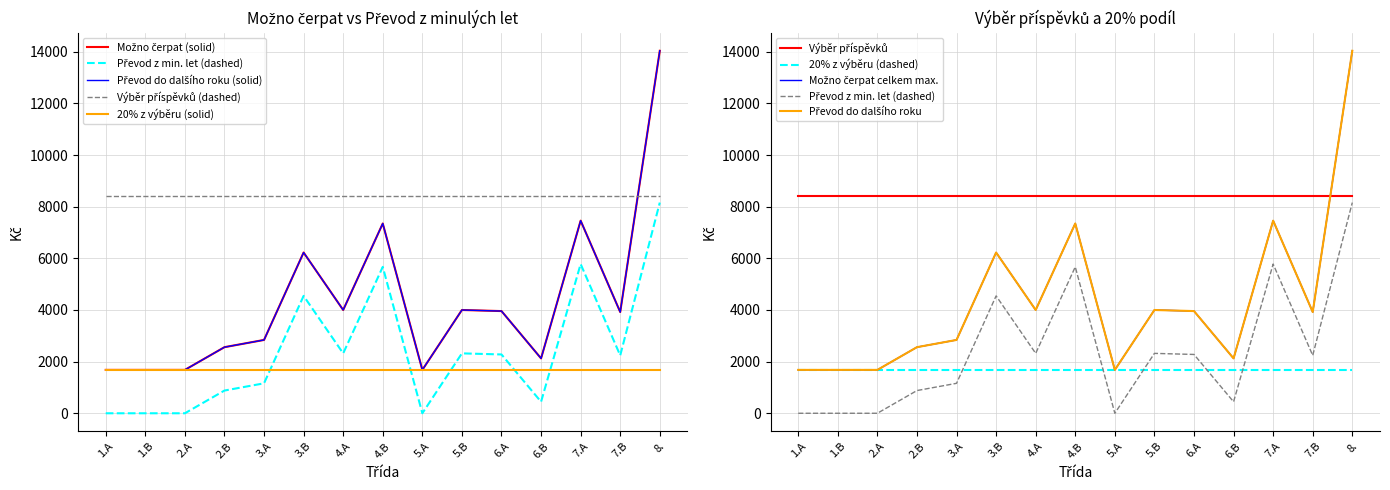

Reading right to left, transcribe all the data shown in this chart.

Převod z minulých let: 8160	2240	5780	445	2278	2320	0	5670	2320	4546	1160	880	0	0	0
Možno čerpat celkem max.: 14040	3920	7460	2125	3958	4000	1680	7350	4000	6226	2840	2560	1680	1680	1680
Převod do dalšího roku: 14040	3920	7460	2125	3958	4000	1680	7350	4000	6226	2840	2560	1680	1680	1680